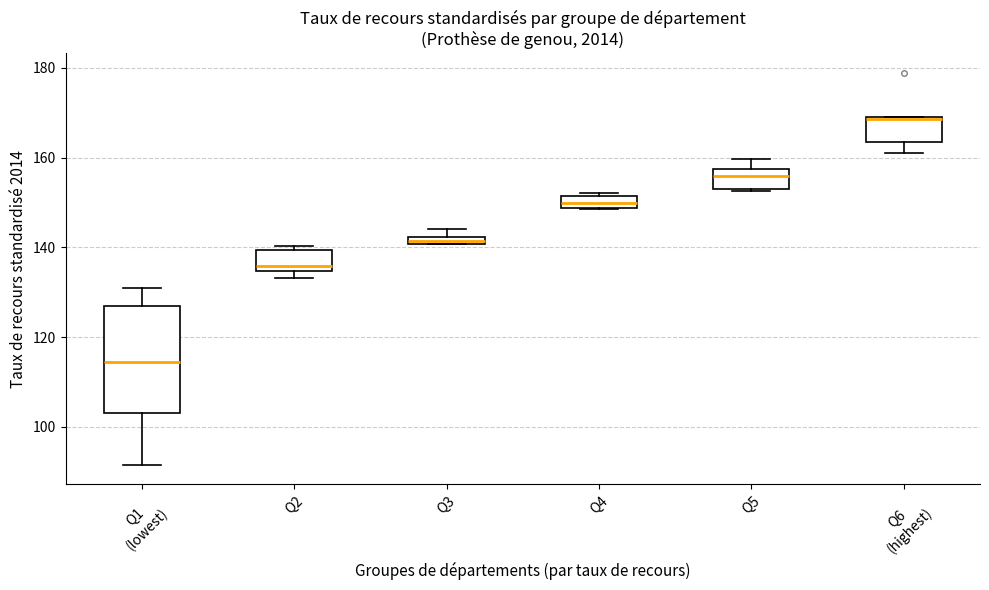

Where is the lower edge of the box for Q6 (highest) on the y-axis? The values are not printed on the chart, so give them approximately, as read against the axis.

164